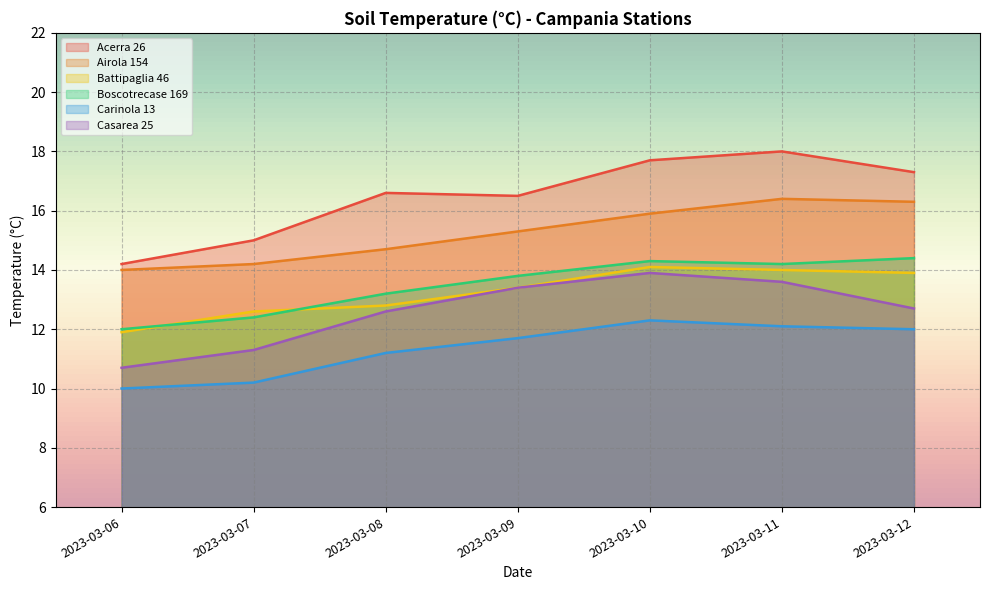

True or false: Carinola 13 has a value of 12.1 at 2023-03-11.

True